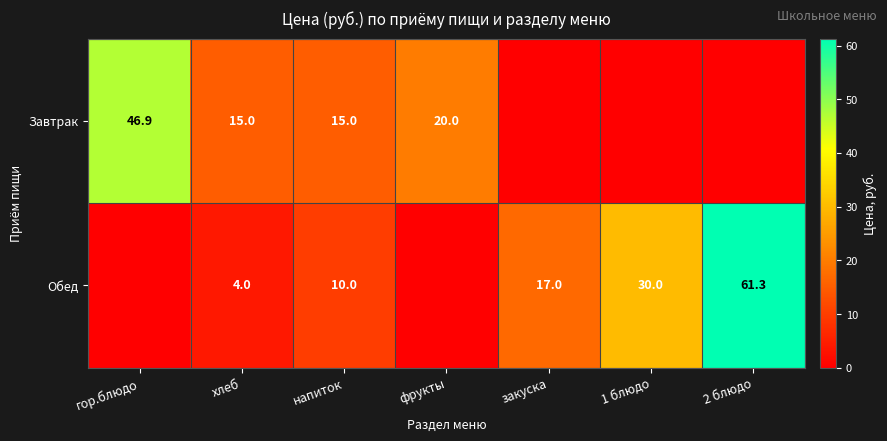

The value of Обед at 1 блюдо is 30.0. True or false?

True